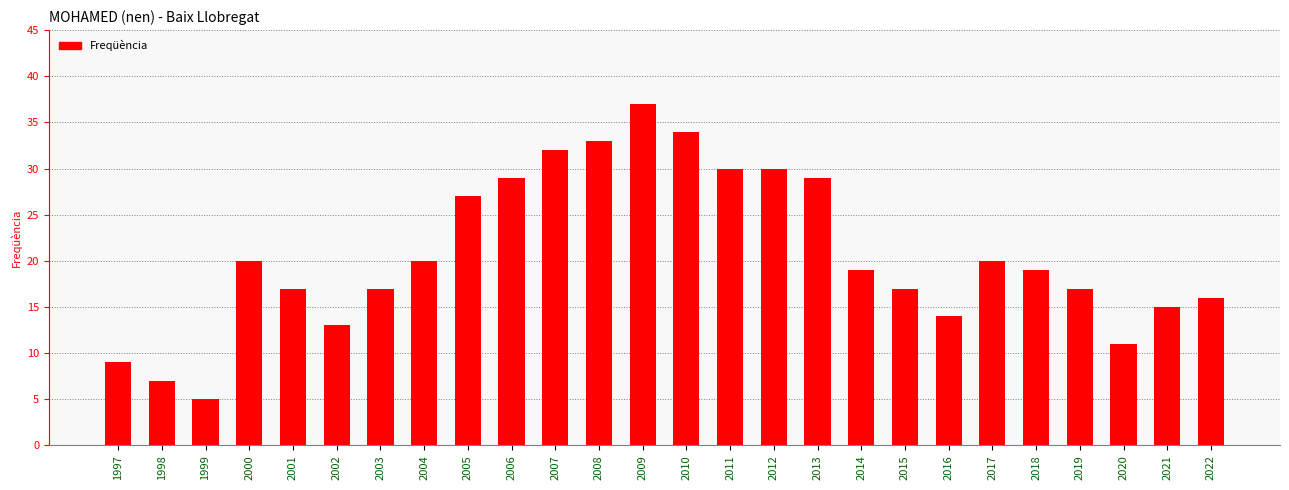

Approximately how many times larger is the value at 2006 compared to 1998?

4.1